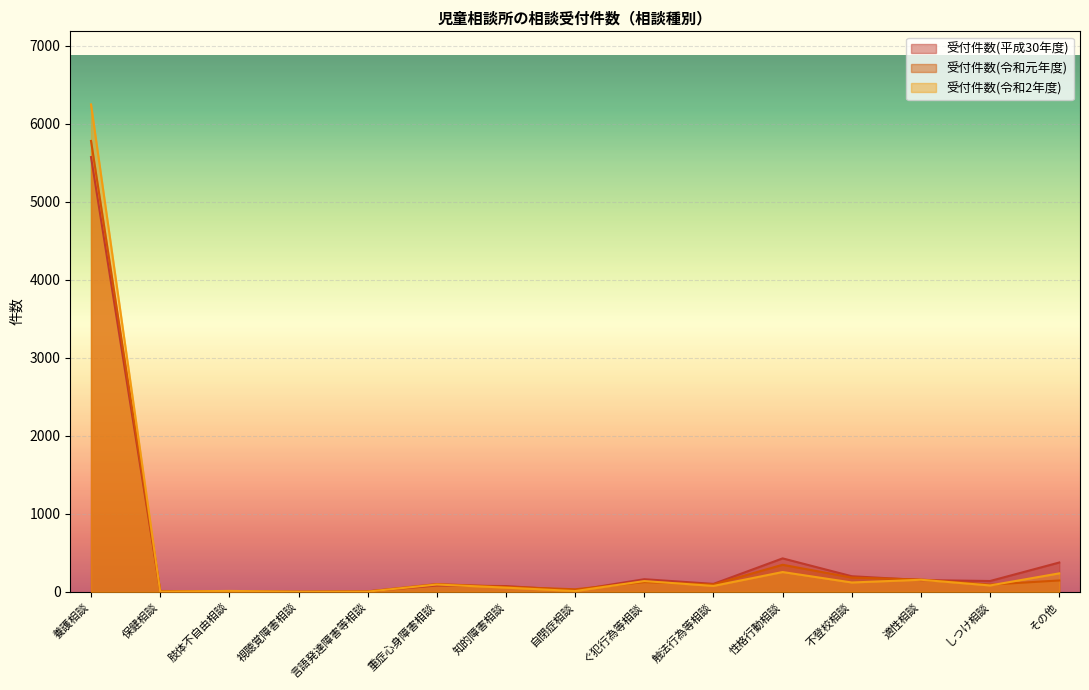

Which category has the lowest value across all series?

視聴覚障害相談